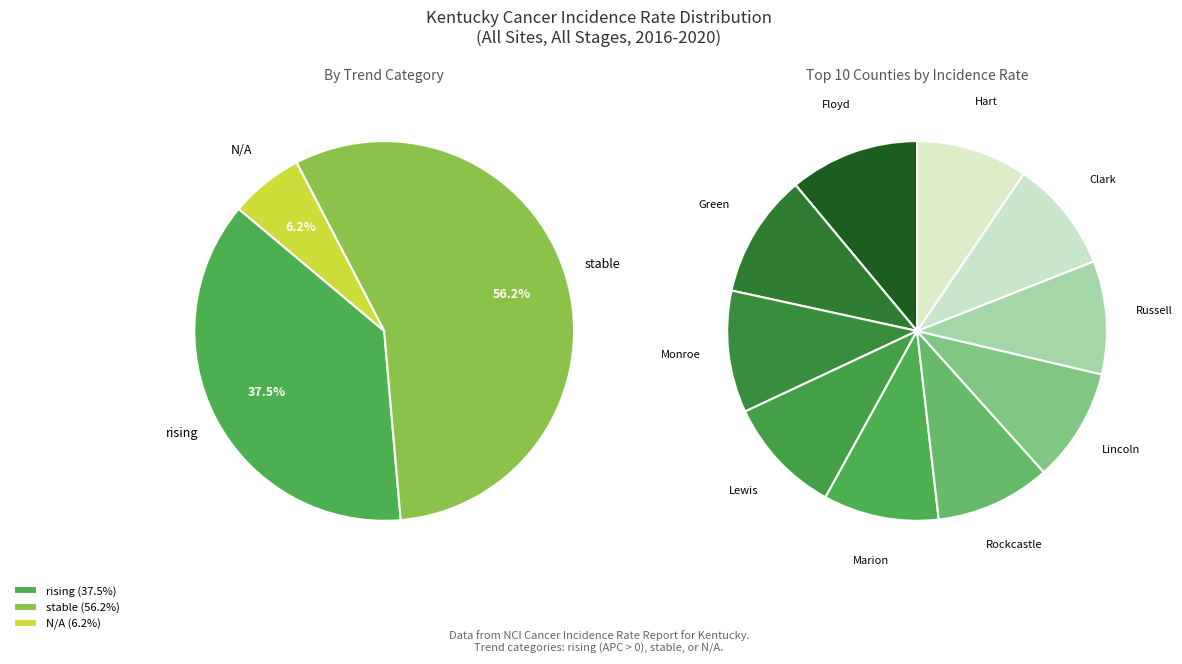

Do rising and stable together represent more than half of the pie?

Yes